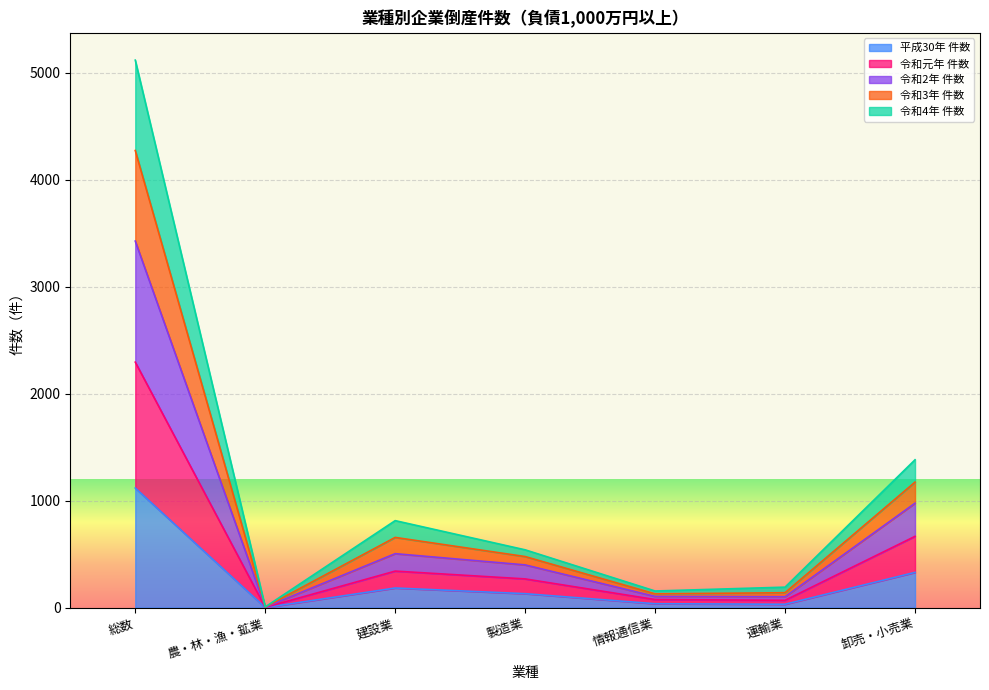

True or false: 令和元年 件数 and 平成30年 件数 cross at least once.

False